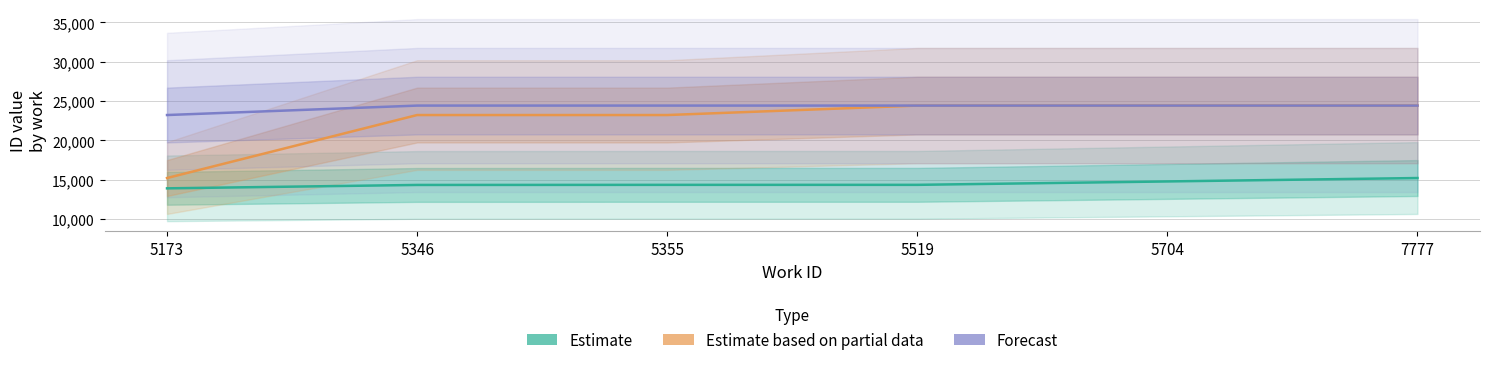

At how many categories does at least one series exceed 22842?

6